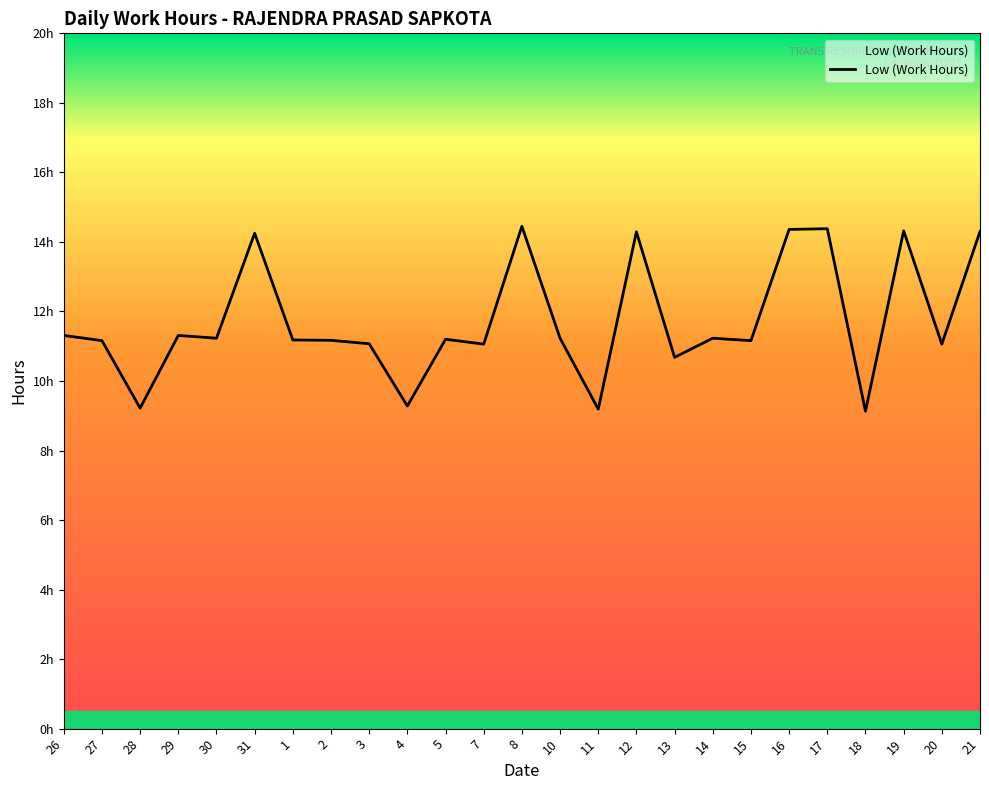

List the labels in order of value, largest first.

8, 17, 16, 19, 21, 12, 31, 26, 29, 30, 10, 14, 5, 1, 2, 27, 15, 3, 7, 20, 13, 4, 28, 11, 18